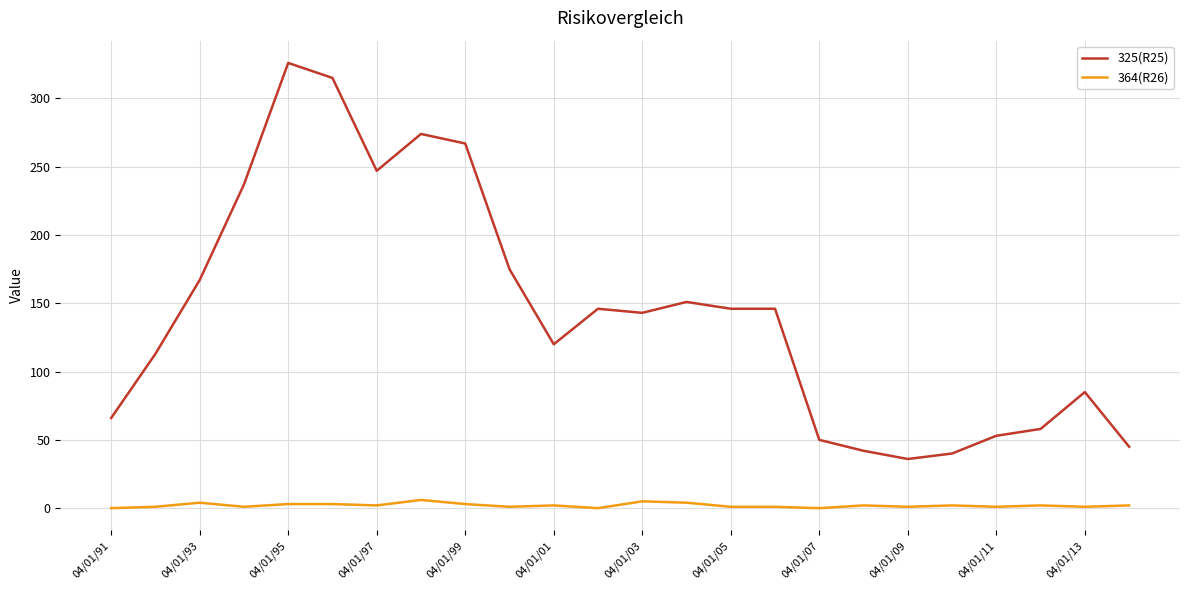

List the series in order of their peak value, lowest first.

364(R26), 325(R25)